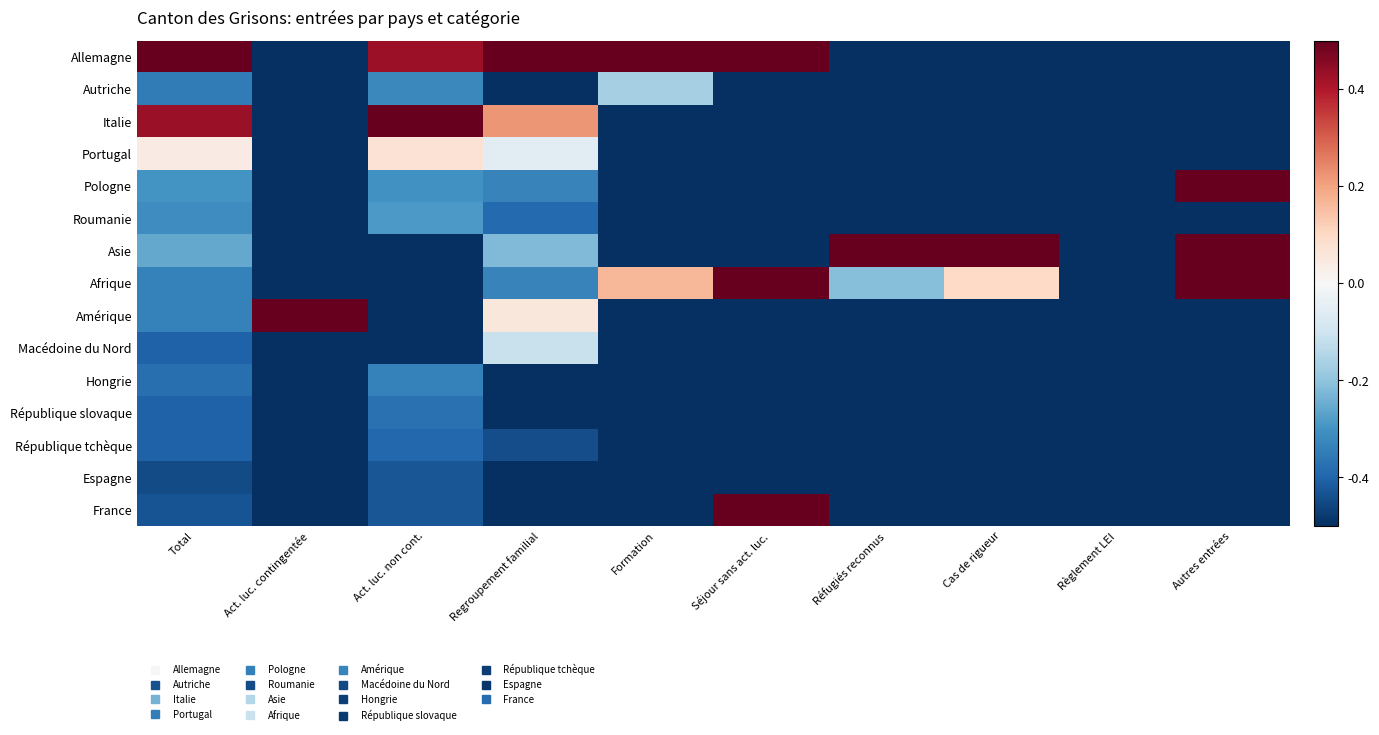

Reading left to right, extract all data points from this chart.

Allemagne: Total=0.5	Act. luc. contingentée=-0.5	Act. luc. non cont.=0.4	Regroupement familial=0.5	Formation=0.5	Séjour sans act. luc.=0.5	Réfugiés reconnus=-0.5	Cas de rigueur=-0.5	Règlement LEI=-0.5	Autres entrées=-0.5
Autriche: Total=-0.4	Act. luc. contingentée=-0.5	Act. luc. non cont.=-0.3	Regroupement familial=-0.5	Formation=-0.2	Séjour sans act. luc.=-0.5	Réfugiés reconnus=-0.5	Cas de rigueur=-0.5	Règlement LEI=-0.5	Autres entrées=-0.5
Italie: Total=0.4	Act. luc. contingentée=-0.5	Act. luc. non cont.=0.5	Regroupement familial=0.2	Formation=-0.5	Séjour sans act. luc.=-0.5	Réfugiés reconnus=-0.5	Cas de rigueur=-0.5	Règlement LEI=-0.5	Autres entrées=-0.5
Portugal: Total=0.0	Act. luc. contingentée=-0.5	Act. luc. non cont.=0.1	Regroupement familial=-0.1	Formation=-0.5	Séjour sans act. luc.=-0.5	Réfugiés reconnus=-0.5	Cas de rigueur=-0.5	Règlement LEI=-0.5	Autres entrées=-0.5
Pologne: Total=-0.3	Act. luc. contingentée=-0.5	Act. luc. non cont.=-0.3	Regroupement familial=-0.3	Formation=-0.5	Séjour sans act. luc.=-0.5	Réfugiés reconnus=-0.5	Cas de rigueur=-0.5	Règlement LEI=-0.5	Autres entrées=0.5
Roumanie: Total=-0.3	Act. luc. contingentée=-0.5	Act. luc. non cont.=-0.3	Regroupement familial=-0.4	Formation=-0.5	Séjour sans act. luc.=-0.5	Réfugiés reconnus=-0.5	Cas de rigueur=-0.5	Règlement LEI=-0.5	Autres entrées=-0.5
Asie: Total=-0.3	Act. luc. contingentée=-0.5	Act. luc. non cont.=-0.5	Regroupement familial=-0.2	Formation=-0.5	Séjour sans act. luc.=-0.5	Réfugiés reconnus=0.5	Cas de rigueur=0.5	Règlement LEI=-0.5	Autres entrées=0.5
Afrique: Total=-0.3	Act. luc. contingentée=-0.5	Act. luc. non cont.=-0.5	Regroupement familial=-0.3	Formation=0.2	Séjour sans act. luc.=0.5	Réfugiés reconnus=-0.2	Cas de rigueur=0.1	Règlement LEI=-0.5	Autres entrées=0.5
Amérique: Total=-0.3	Act. luc. contingentée=0.5	Act. luc. non cont.=-0.5	Regroupement familial=0.1	Formation=-0.5	Séjour sans act. luc.=-0.5	Réfugiés reconnus=-0.5	Cas de rigueur=-0.5	Règlement LEI=-0.5	Autres entrées=-0.5
Macédoine du Nord: Total=-0.4	Act. luc. contingentée=-0.5	Act. luc. non cont.=-0.5	Regroupement familial=-0.1	Formation=-0.5	Séjour sans act. luc.=-0.5	Réfugiés reconnus=-0.5	Cas de rigueur=-0.5	Règlement LEI=-0.5	Autres entrées=-0.5
Hongrie: Total=-0.4	Act. luc. contingentée=-0.5	Act. luc. non cont.=-0.3	Regroupement familial=-0.5	Formation=-0.5	Séjour sans act. luc.=-0.5	Réfugiés reconnus=-0.5	Cas de rigueur=-0.5	Règlement LEI=-0.5	Autres entrées=-0.5
République slovaque: Total=-0.4	Act. luc. contingentée=-0.5	Act. luc. non cont.=-0.4	Regroupement familial=-0.5	Formation=-0.5	Séjour sans act. luc.=-0.5	Réfugiés reconnus=-0.5	Cas de rigueur=-0.5	Règlement LEI=-0.5	Autres entrées=-0.5
République tchèque: Total=-0.4	Act. luc. contingentée=-0.5	Act. luc. non cont.=-0.4	Regroupement familial=-0.4	Formation=-0.5	Séjour sans act. luc.=-0.5	Réfugiés reconnus=-0.5	Cas de rigueur=-0.5	Règlement LEI=-0.5	Autres entrées=-0.5
Espagne: Total=-0.4	Act. luc. contingentée=-0.5	Act. luc. non cont.=-0.4	Regroupement familial=-0.5	Formation=-0.5	Séjour sans act. luc.=-0.5	Réfugiés reconnus=-0.5	Cas de rigueur=-0.5	Règlement LEI=-0.5	Autres entrées=-0.5
France: Total=-0.4	Act. luc. contingentée=-0.5	Act. luc. non cont.=-0.4	Regroupement familial=-0.5	Formation=-0.5	Séjour sans act. luc.=0.5	Réfugiés reconnus=-0.5	Cas de rigueur=-0.5	Règlement LEI=-0.5	Autres entrées=-0.5